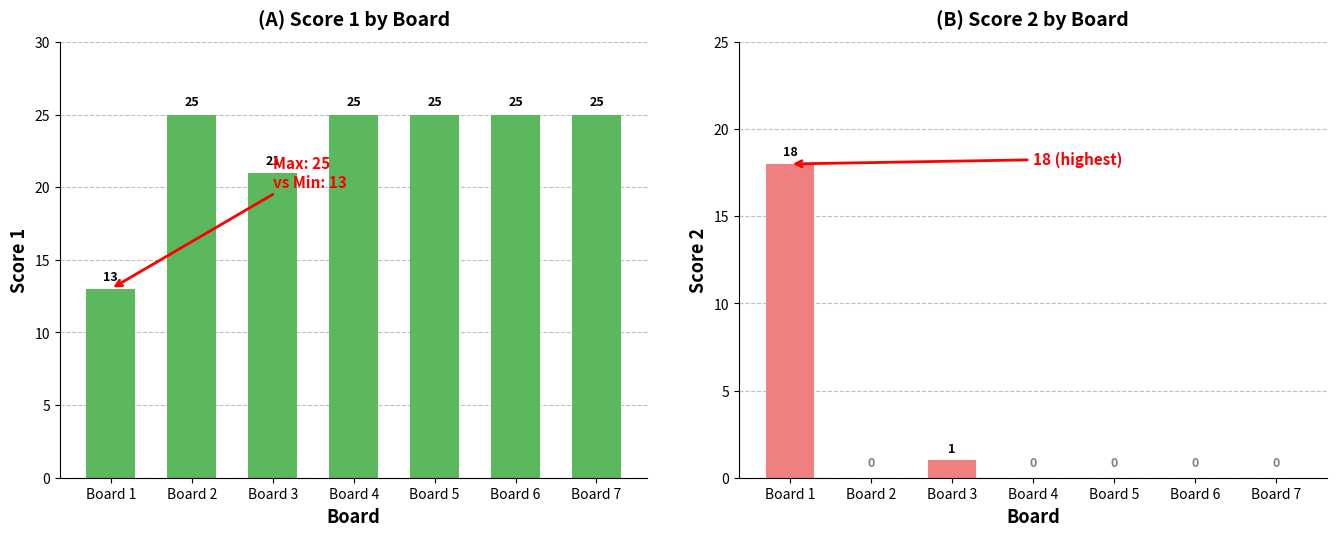

What is the difference between the highest and lowest values at Board 6?

25